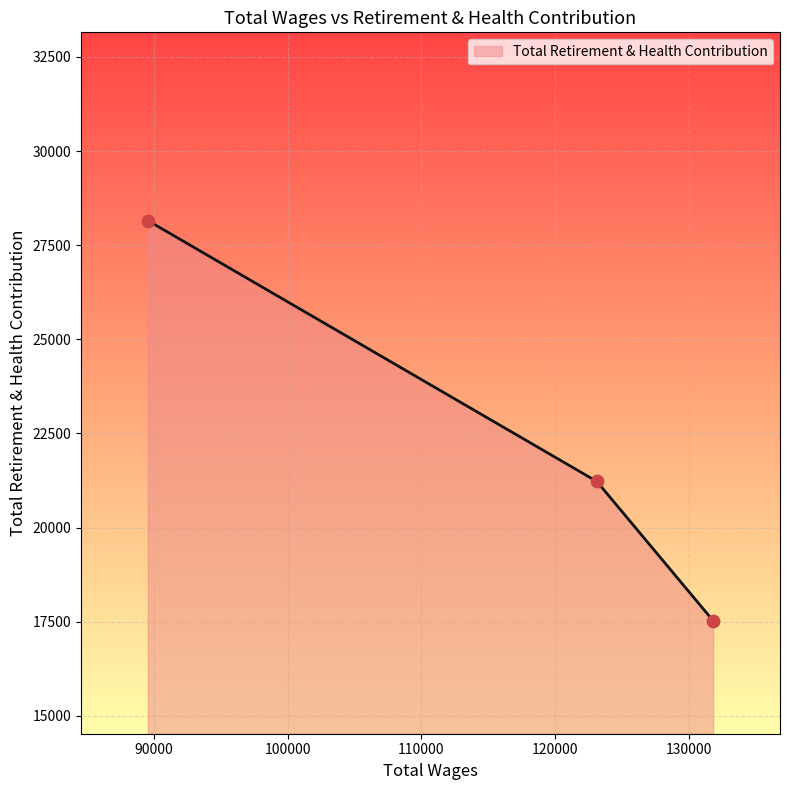

What is the ratio of the value at 89536.0 to the value at 123126.0?

1.3